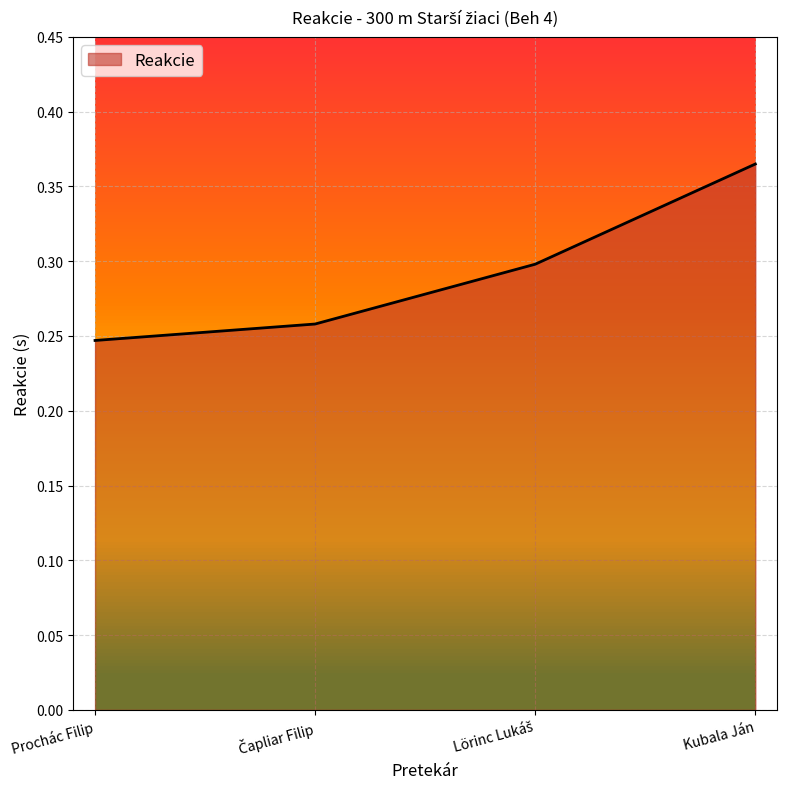

How many lines are shown in the chart?

1